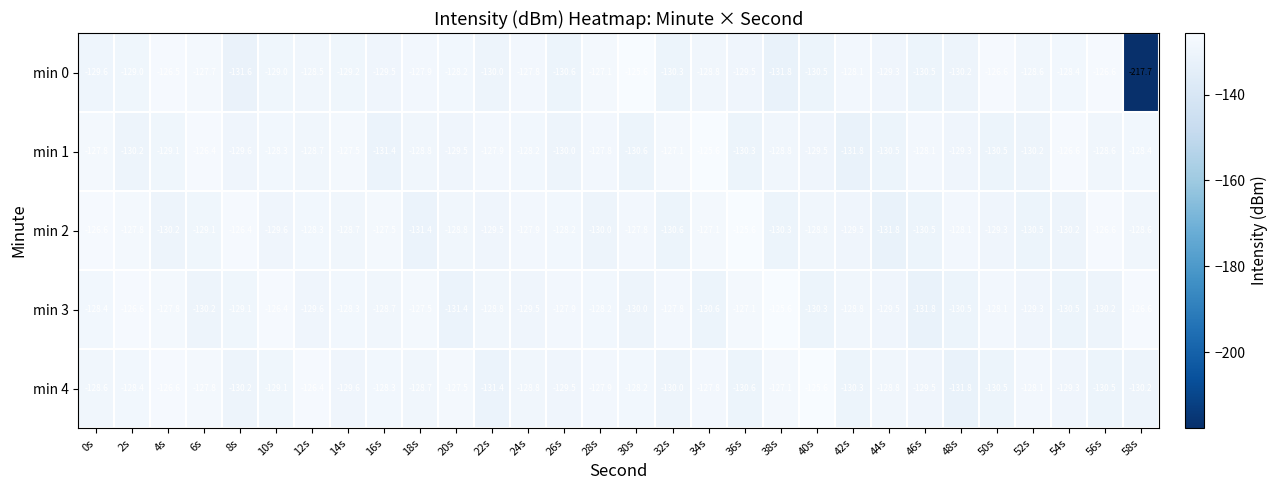

How many distinct data groups are displayed?

5